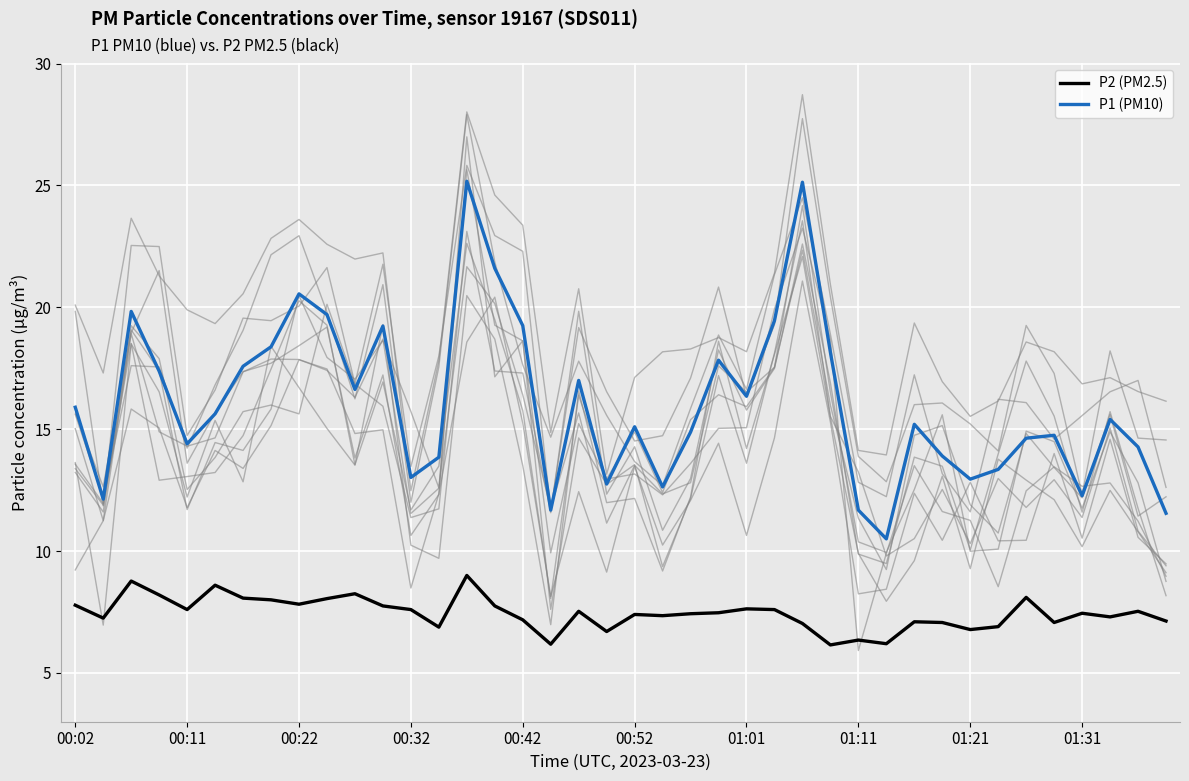

What is the sum of all P1 (PM10) values?

641.6